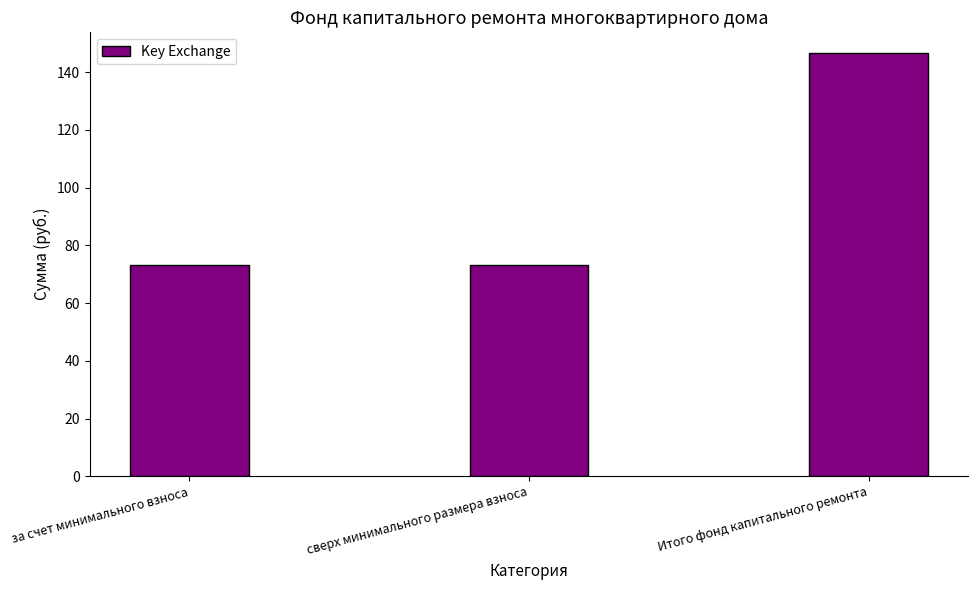

True or false: the data shows 101.5 at Итого фонд капитального ремонта.

False